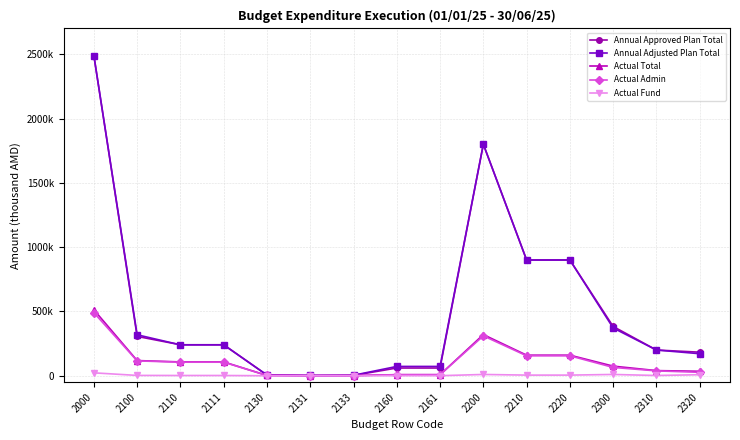

What is the value of the Actual Fund point at the 4th from the left?

2003.9